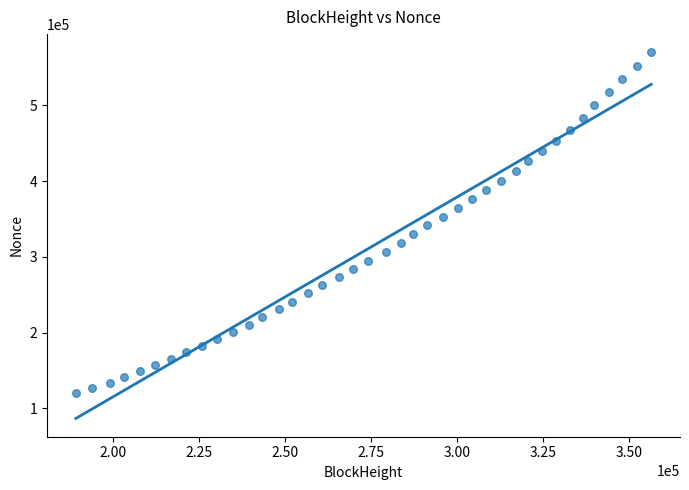

What is the range of X values (max minus min)?

167145